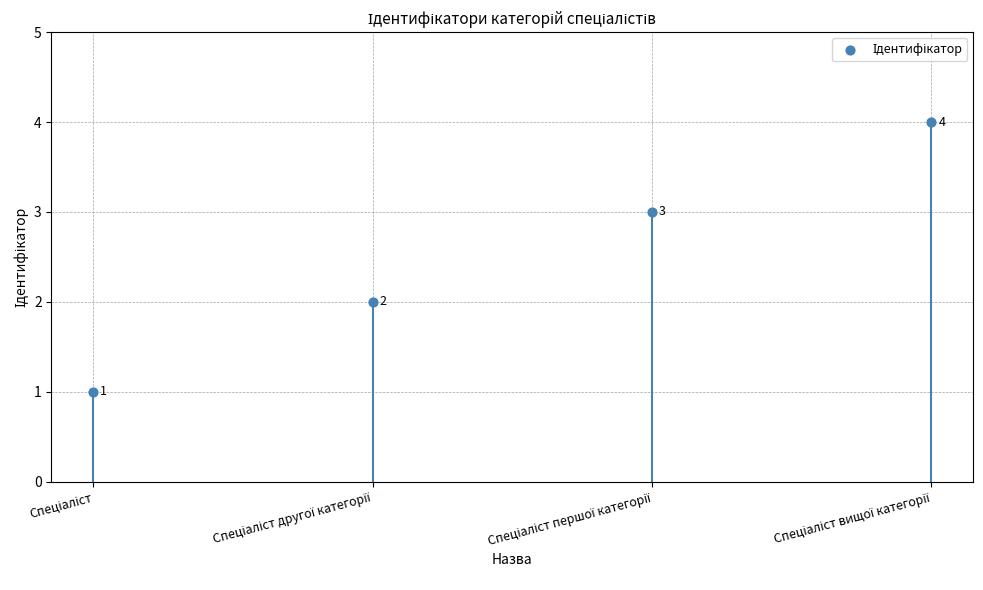

What is the range of Y values (max minus min)?

3